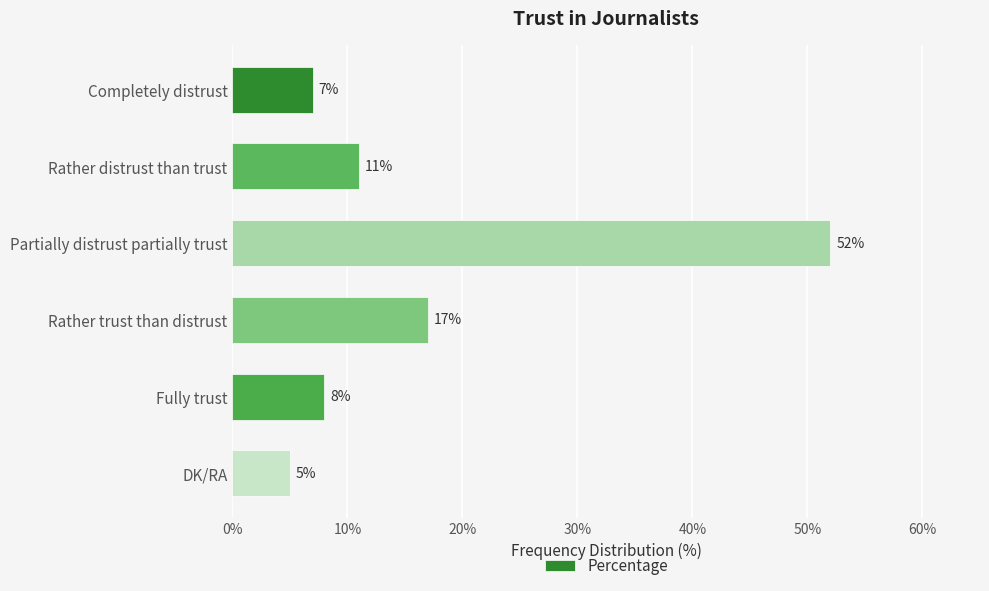

Reading bottom to top, list all the values displayed in this chart.

DK/RA=5	Fully trust=8	Rather trust than distrust=17	Partially distrust partially trust=52	Rather distrust than trust=11	Completely distrust=7